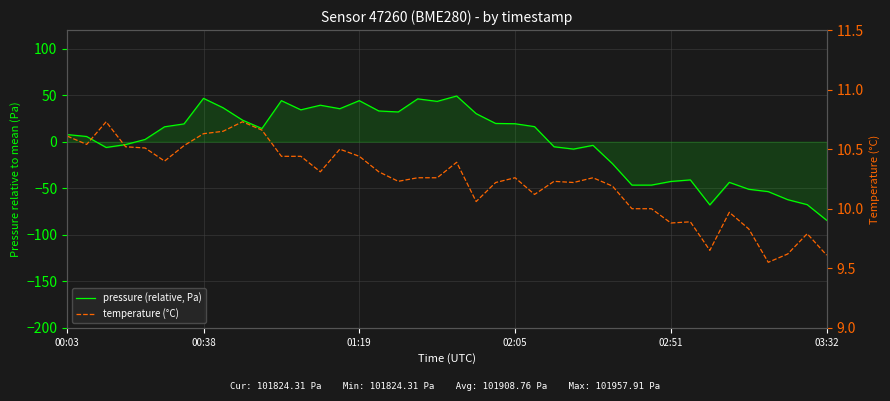

What are all the series names shown in the legend?

pressure (relative, Pa), temperature (°C)